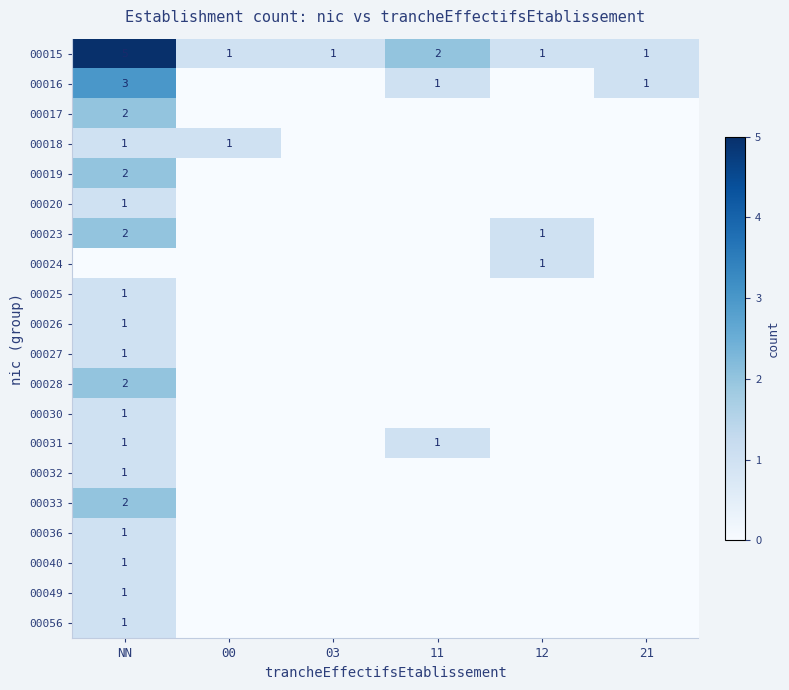

Is it true that 00024 equals 1 at 12?

True